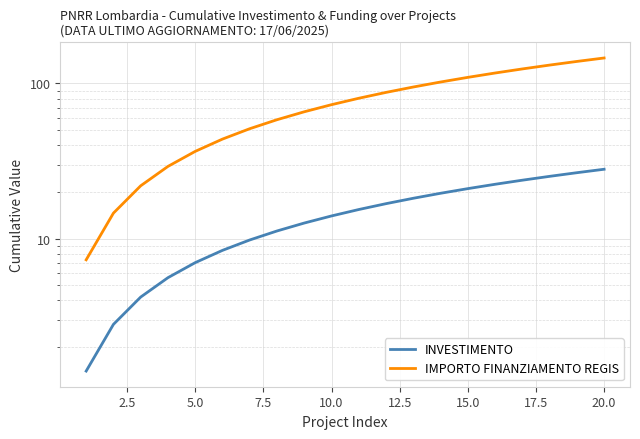

Between 10.0 and 12.5, which series saw the biggest shift?

IMPORTO FINANZIAMENTO REGIS